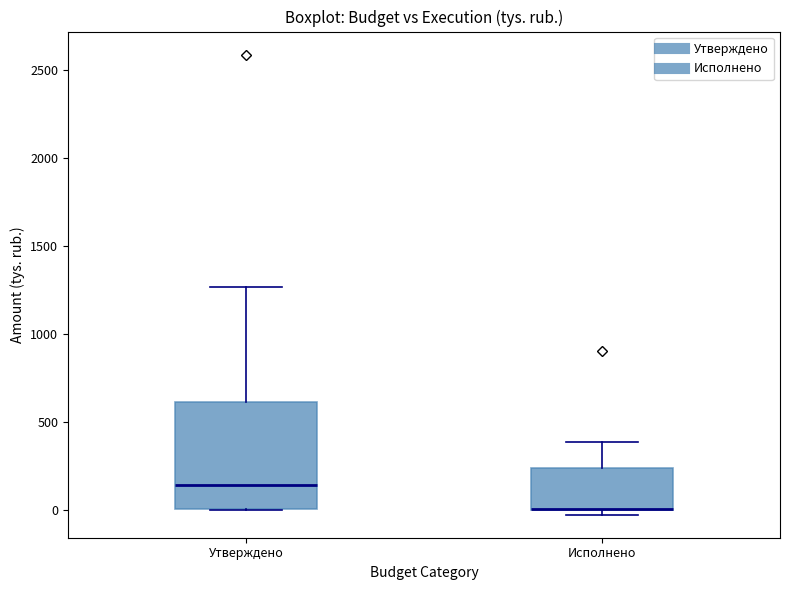

Reading left to right, transcribe this box plot: for each box, give where its median line is, the range the box spans, and where its two whiskers end, as read against the y-axis. The values are not printed on the chart, so give them approximately, as read against the axis.

Утверждено: median 150, box 0 to 600, whiskers 0 to 1250
Исполнено: median 0 (drawn on the box's lower edge), box 0 to 250, whiskers 0 (just below the box's lower edge) to 400